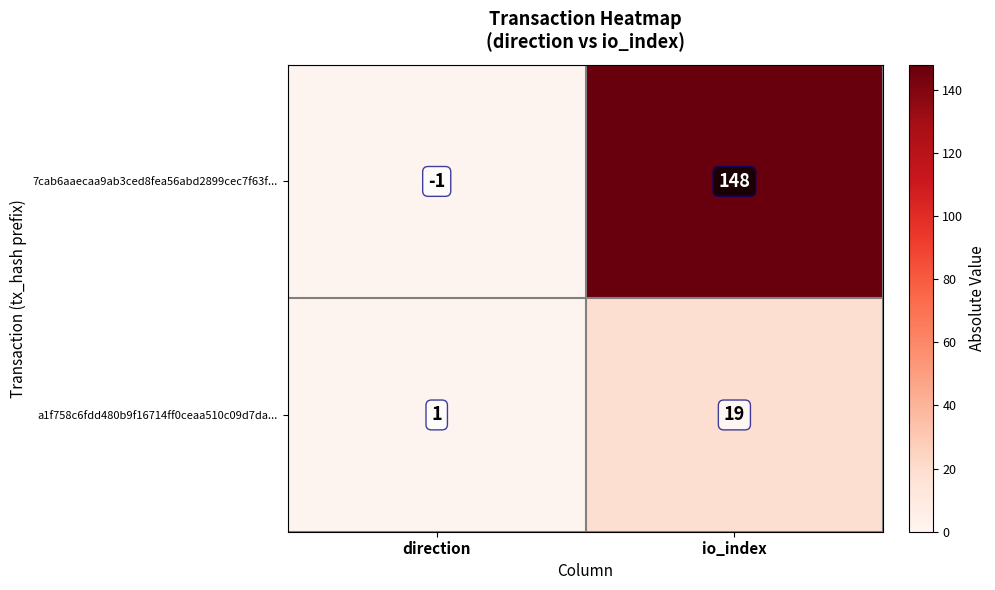

Count the number of data series in this chart.

2